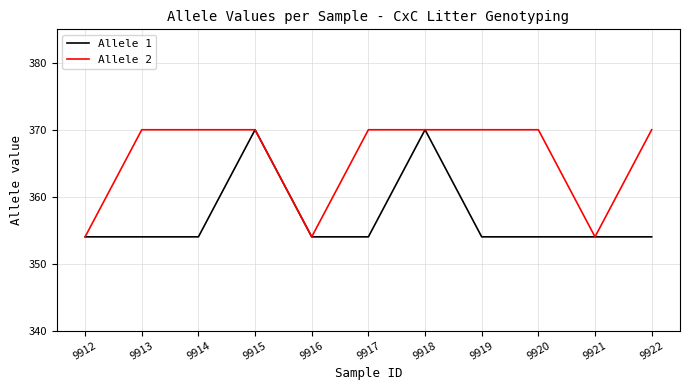

Read the Allele 2 value at 9919, to the nearest 10.

370